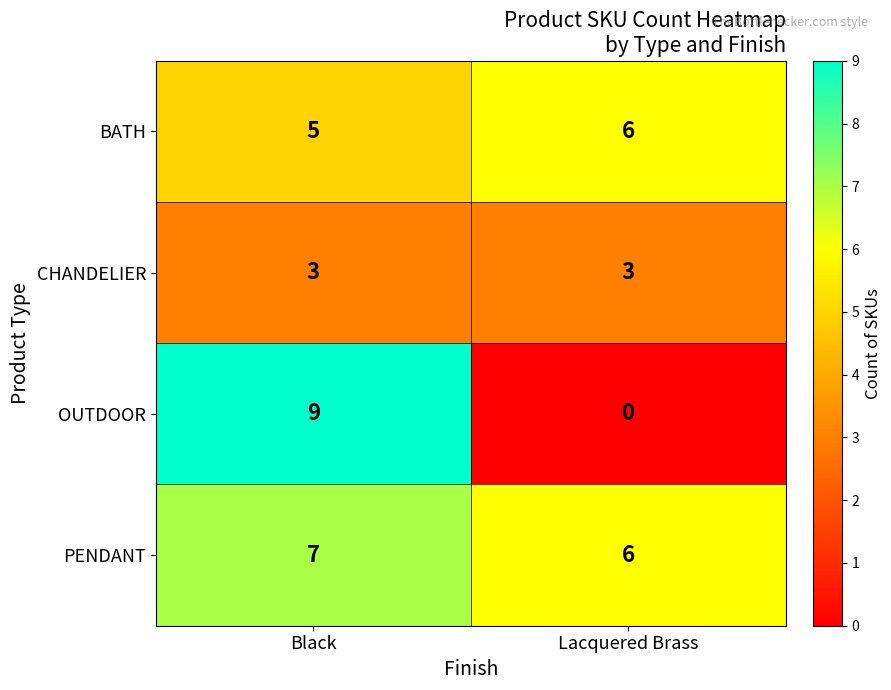

Rank the series by their average value, from highest to lowest.

PENDANT, BATH, OUTDOOR, CHANDELIER